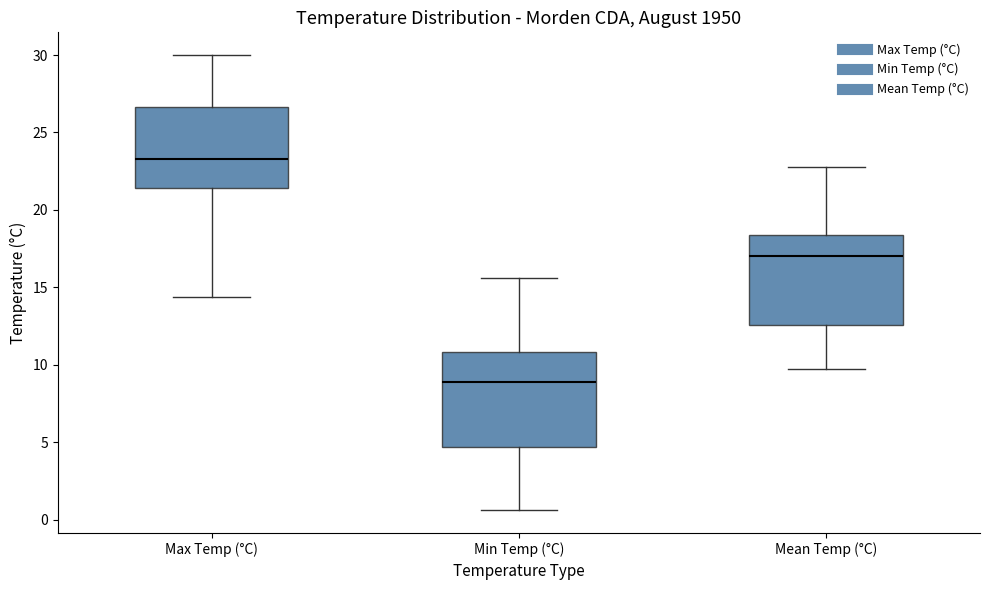

Reading left to right, read every box against the y-axis: the position of its median line, the range the box covers, and the ends of its whiskers. The values are not printed on the chart, so give them approximately, as read against the axis.

Max Temp (°C): median 23.5, box 21.5 to 26.5, whiskers 14.5 to 30.0
Min Temp (°C): median 9.0, box 4.5 to 11.0, whiskers 0.5 to 15.5
Mean Temp (°C): median 17.0, box 12.5 to 18.5, whiskers 9.5 to 23.0